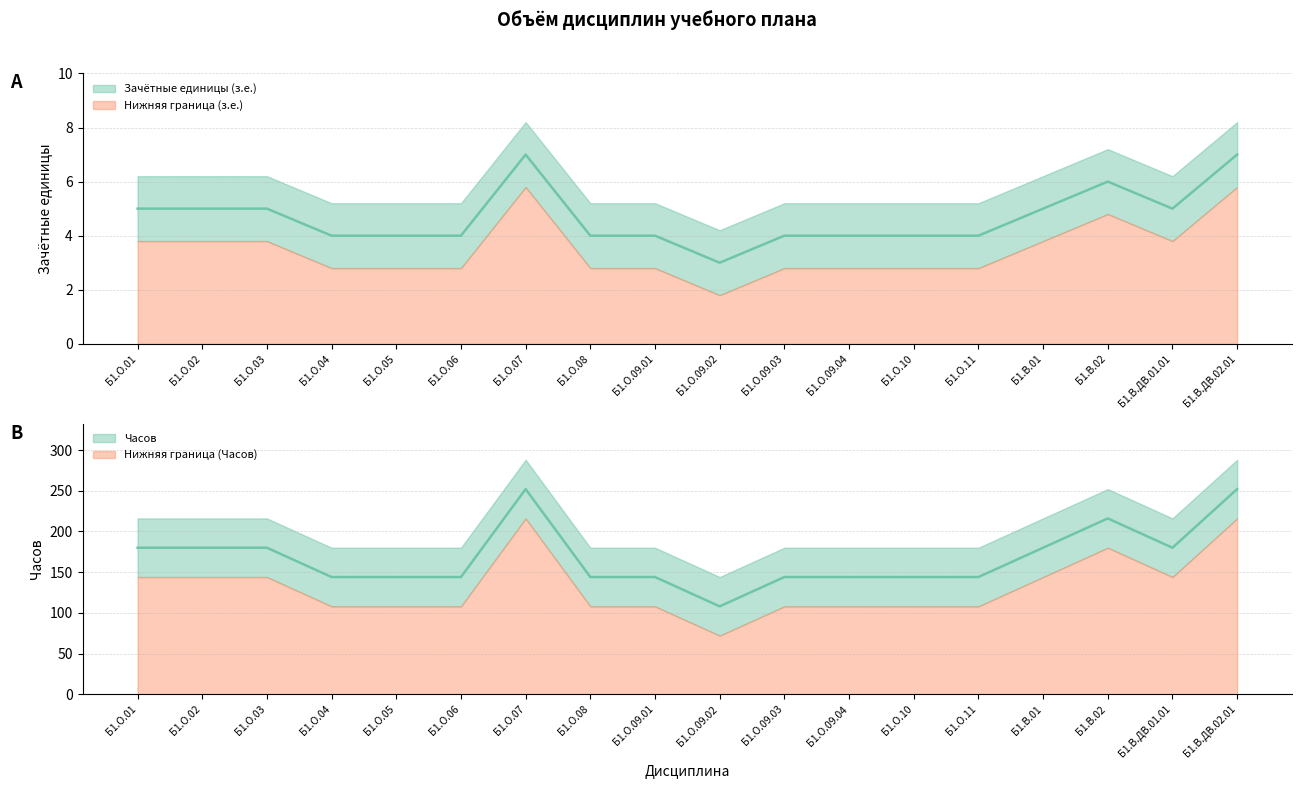

Reading right to left, extract all data points from this chart.

Зачётные единицы (з.е.): Б1.В.ДВ.02.01=7	Б1.В.ДВ.01.01=5	Б1.В.02=6	Б1.В.01=5	Б1.О.11=4	Б1.О.10=4	Б1.О.09.04=4	Б1.О.09.03=4	Б1.О.09.02=3	Б1.О.09.01=4	Б1.О.08=4	Б1.О.07=7	Б1.О.06=4	Б1.О.05=4	Б1.О.04=4	Б1.О.03=5	Б1.О.02=5	Б1.О.01=5
Часов: Б1.В.ДВ.02.01=252	Б1.В.ДВ.01.01=180	Б1.В.02=216	Б1.В.01=180	Б1.О.11=144	Б1.О.10=144	Б1.О.09.04=144	Б1.О.09.03=144	Б1.О.09.02=108	Б1.О.09.01=144	Б1.О.08=144	Б1.О.07=252	Б1.О.06=144	Б1.О.05=144	Б1.О.04=144	Б1.О.03=180	Б1.О.02=180	Б1.О.01=180